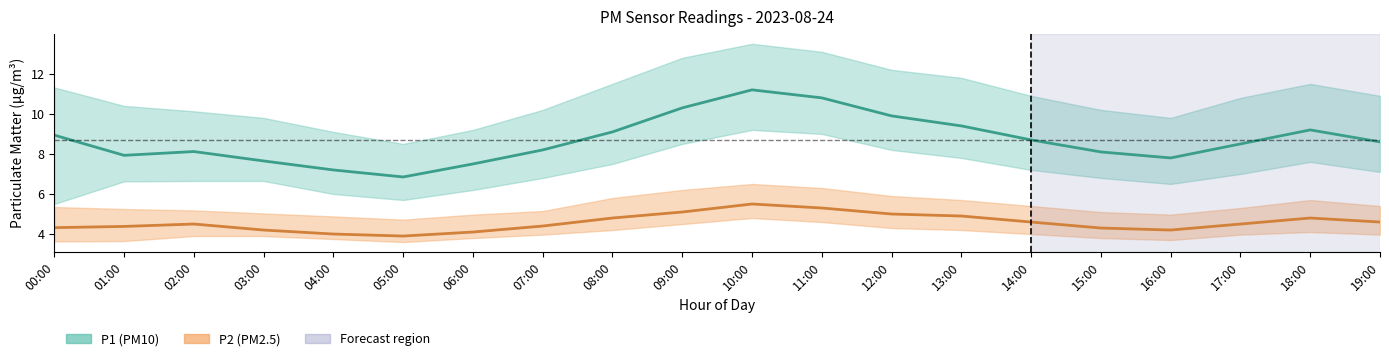

What is the label of the 12th point from the left?

11:00